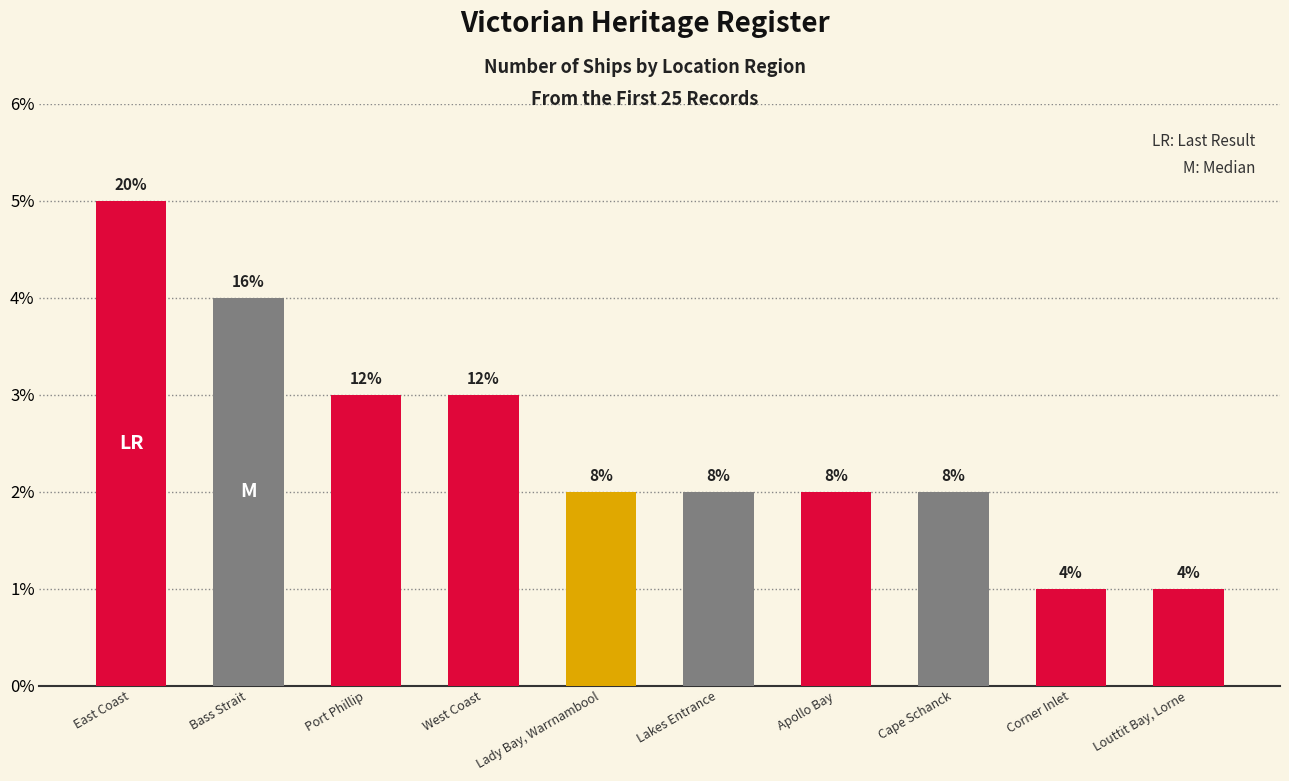

At which category does the chart reach its minimum across all series?

Corner Inlet